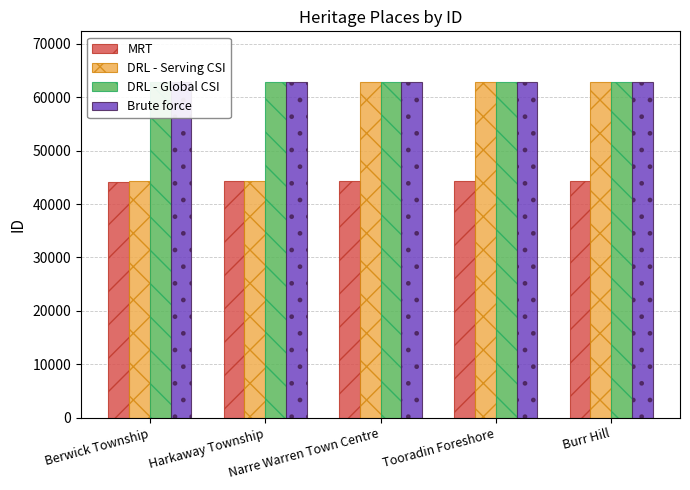

At which category is the sum across all series the highest?

Burr Hill